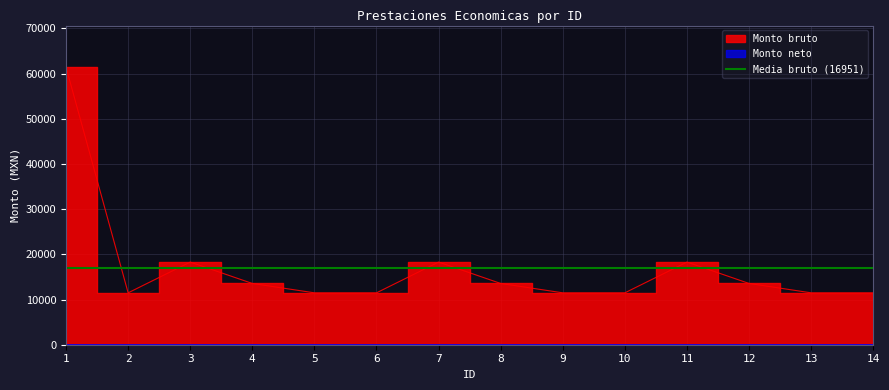

How many data points does each series have?

14